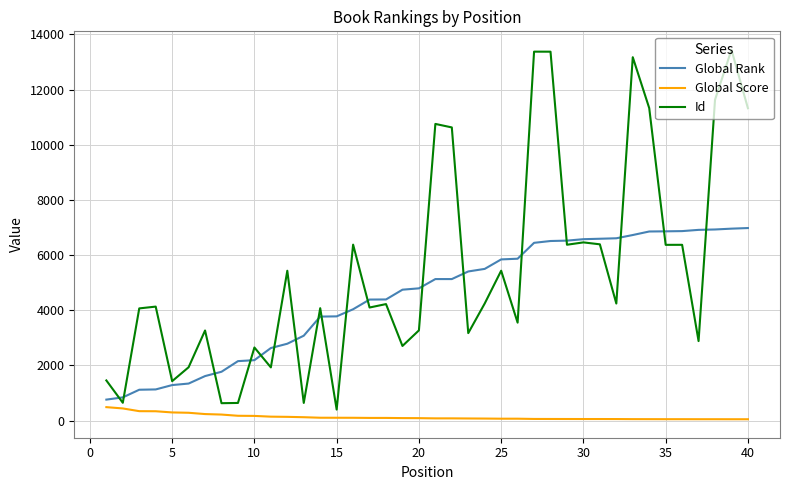

What is the average value of the Id series?

5463